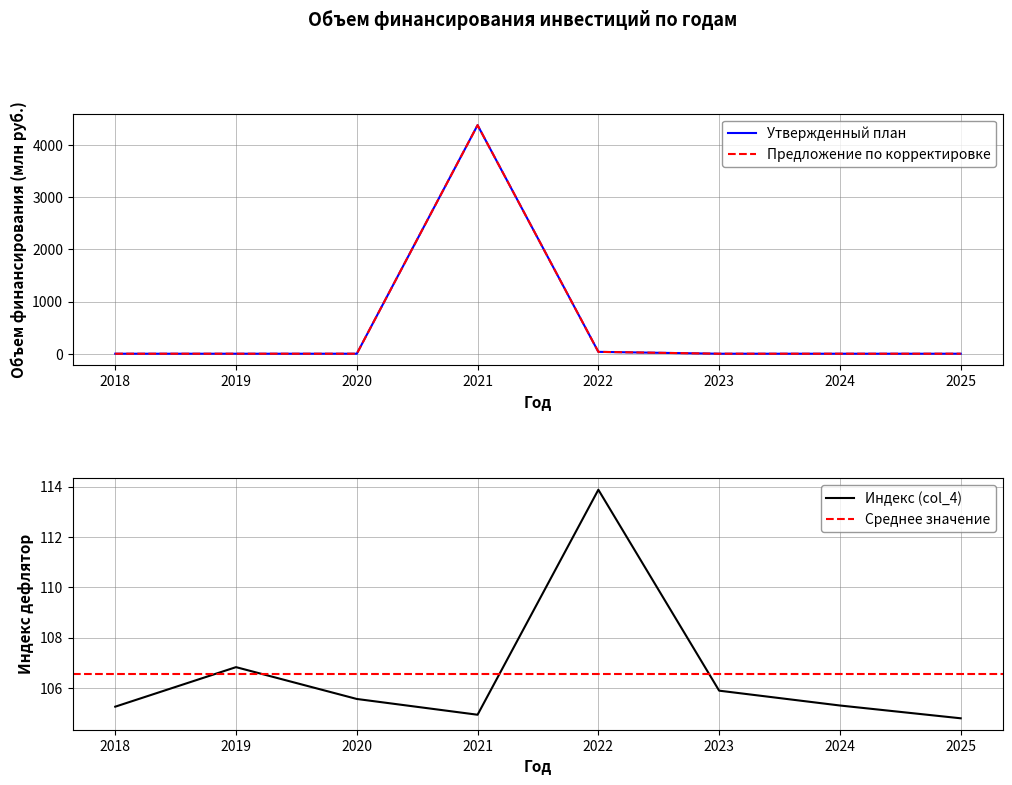

What is the total value across all series at 2022?

71.4